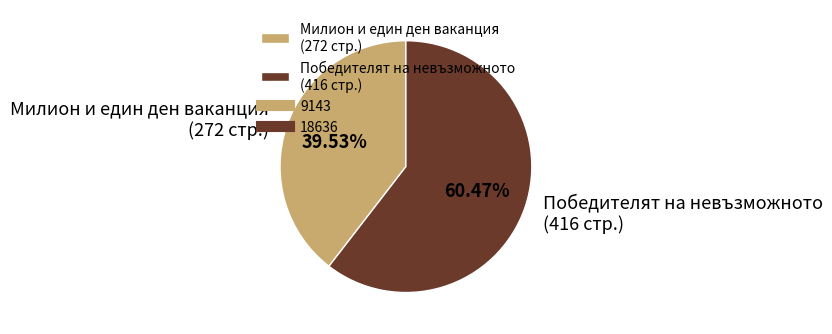

What is the ratio of the value at Победителят на невъзможното (416 стр.) to the value at Милион и един ден ваканция (272 стр.)?

1.5